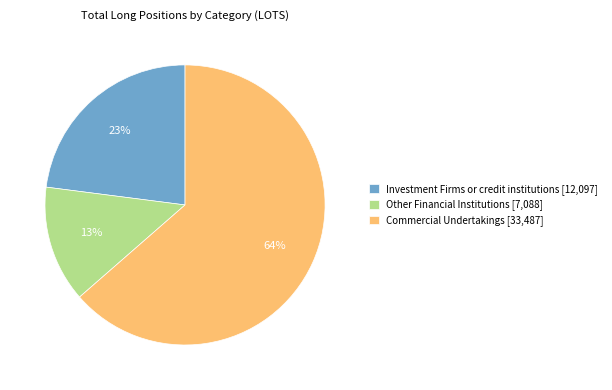

Is Commercial Undertakings [33,487] the majority of the pie?

Yes